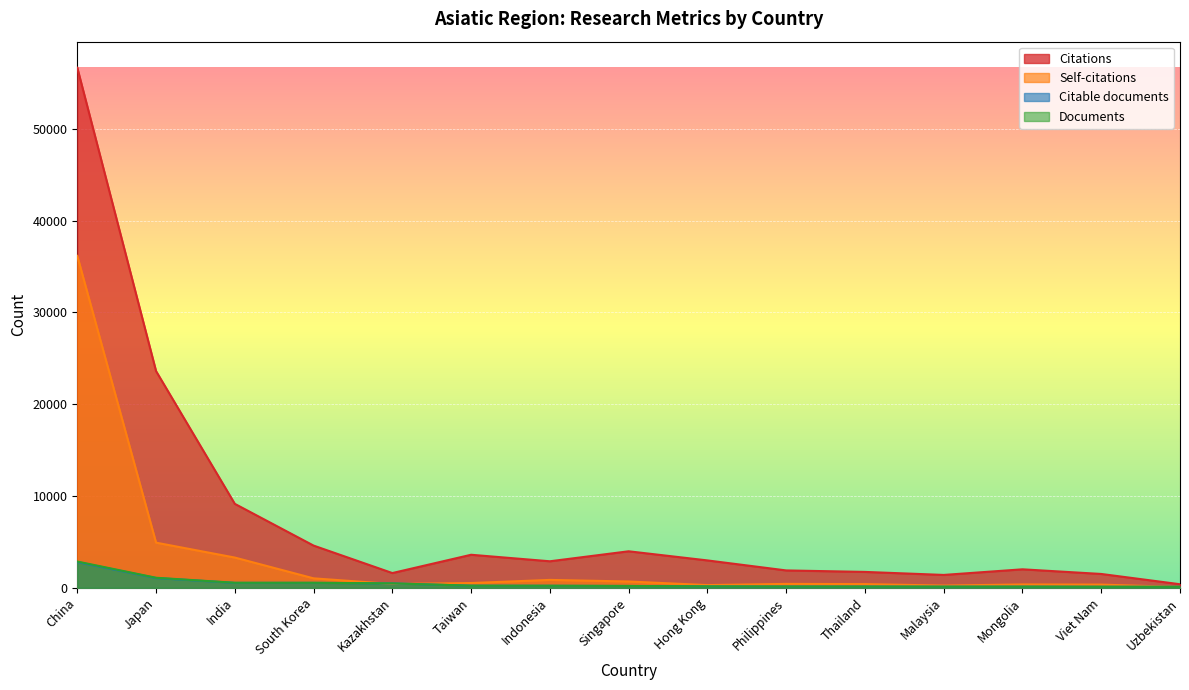

In Citable documents, how many points are lower than both neighbors (excluding endpoints)?

2